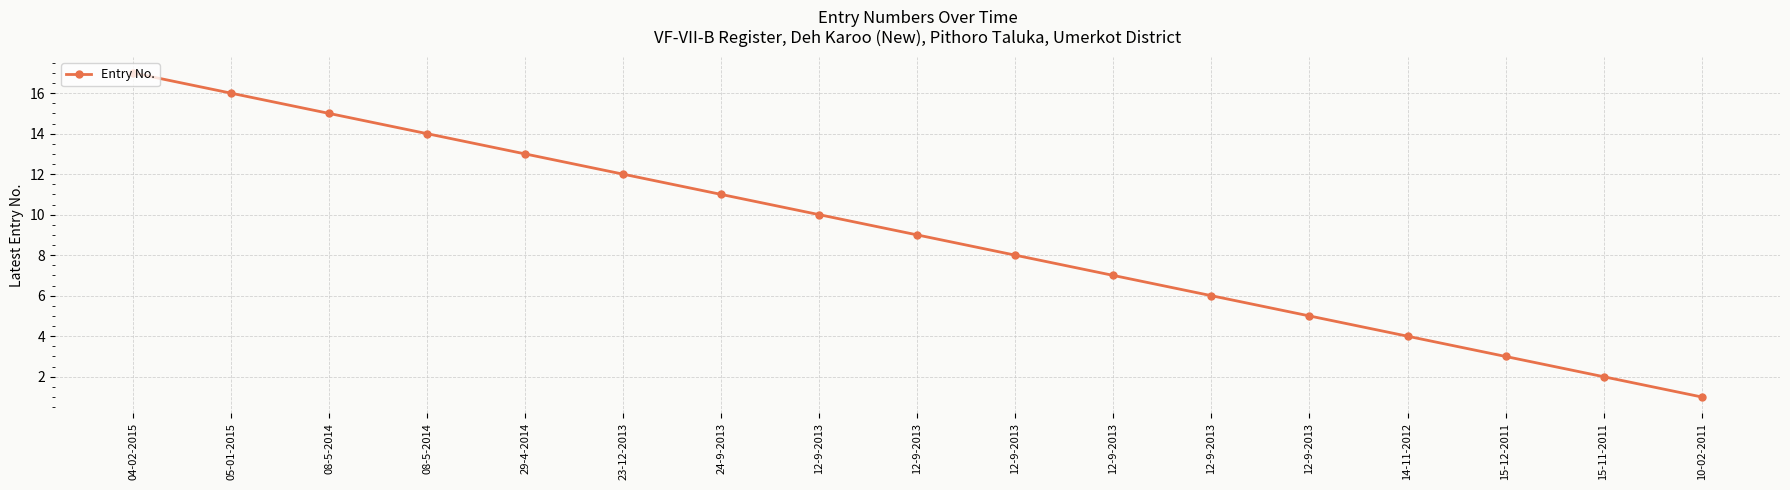

What is the greatest value displayed?

17